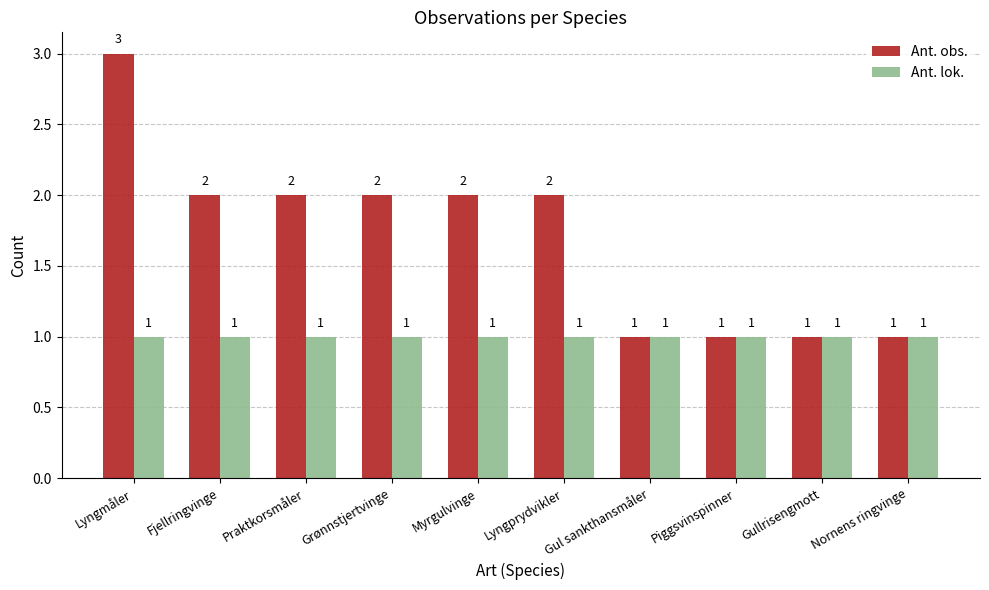

What is the sum of all Ant. lok. values?

10